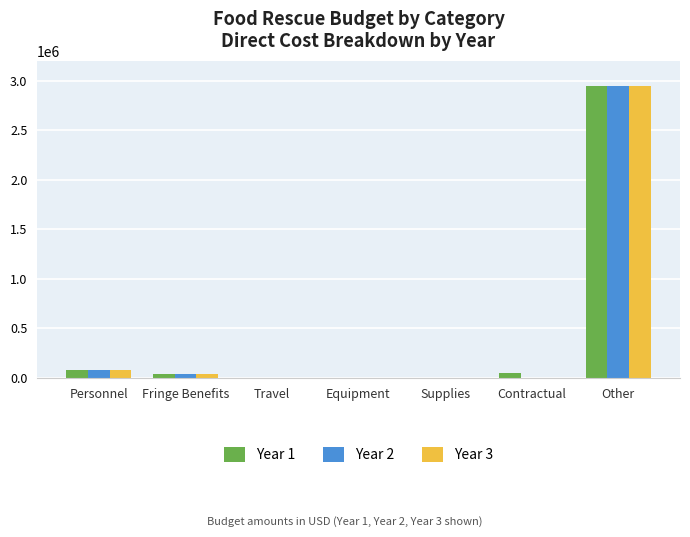

At which category is the sum across all series the highest?

Other